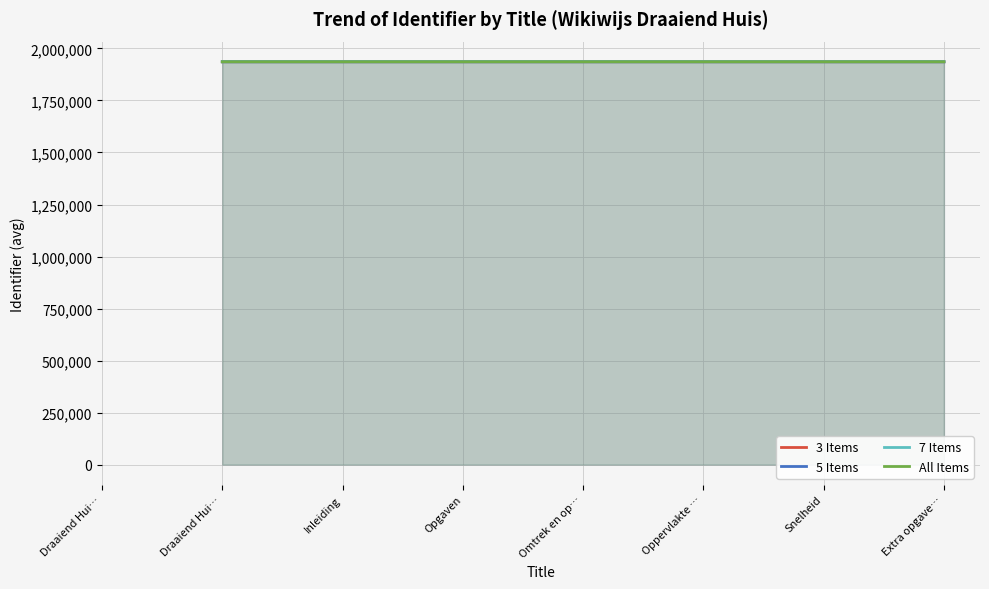

Which has a higher value, Omtrek en op… or Snelheid?

Snelheid